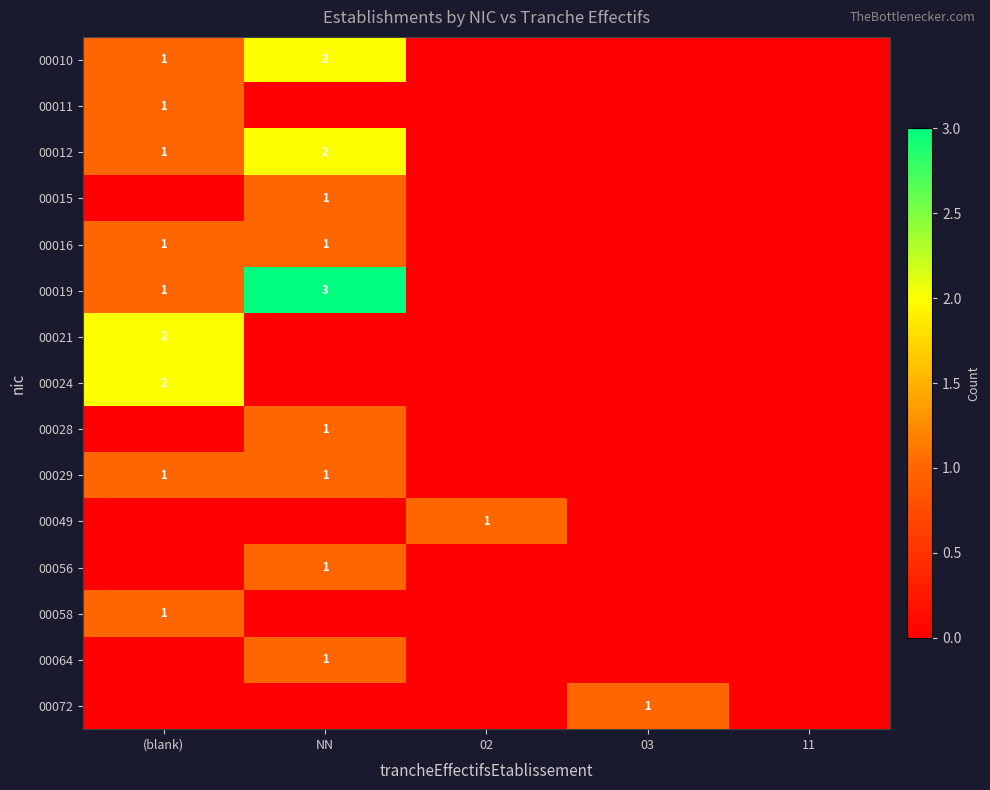

Is it true that 00049 equals 1 at 02?

True